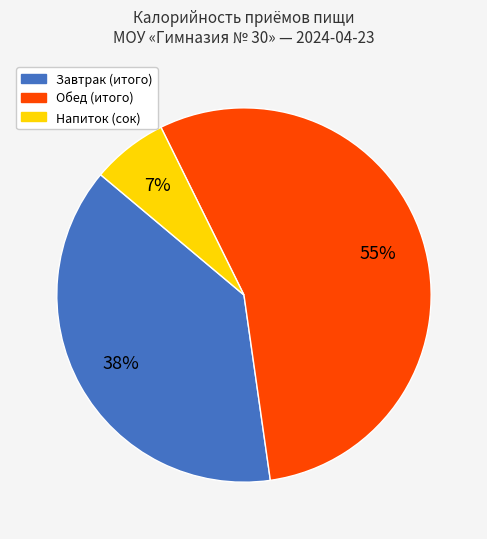

To the nearest percent, what portion does Обед represent?

55%